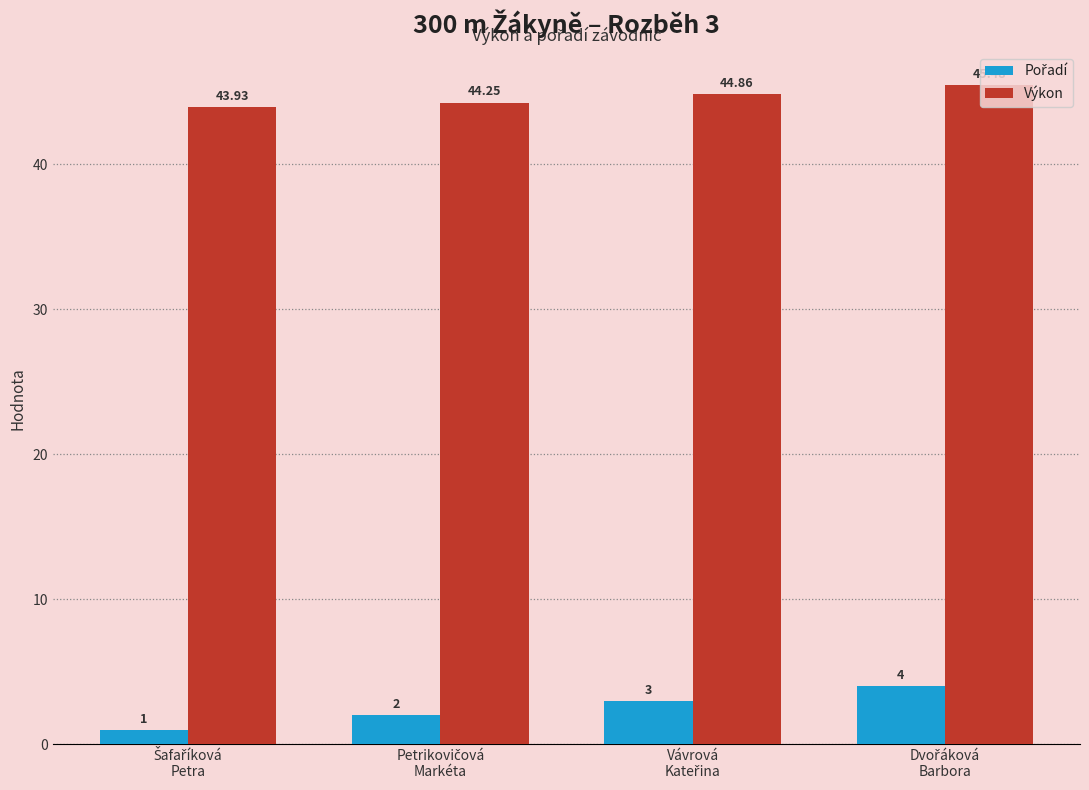

At how many categories does at least one series exceed 7?

4